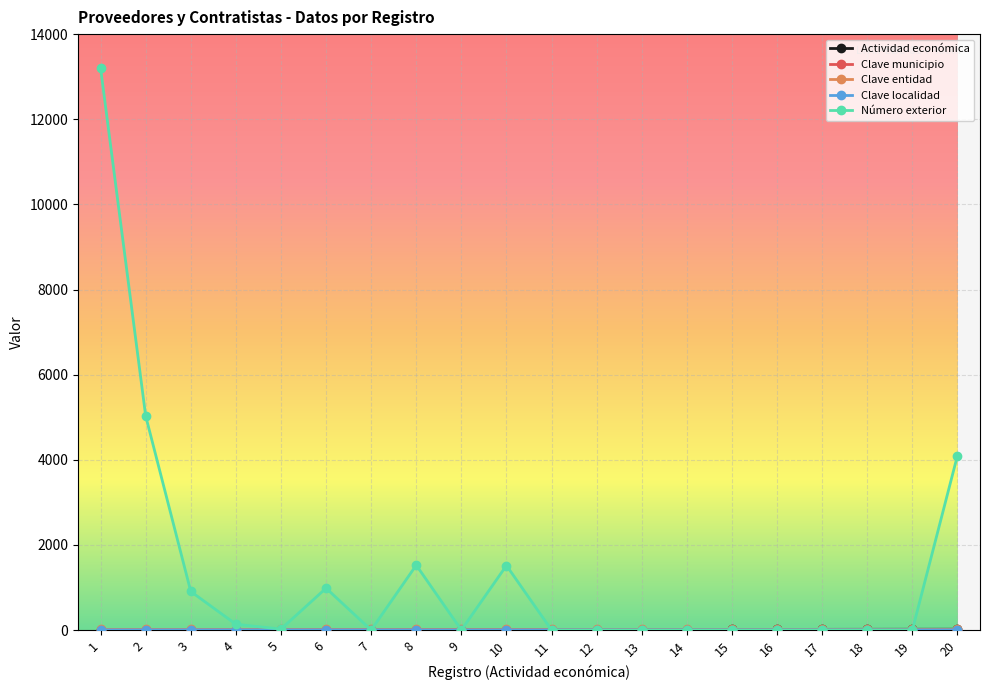

How many lines are shown in the chart?

5